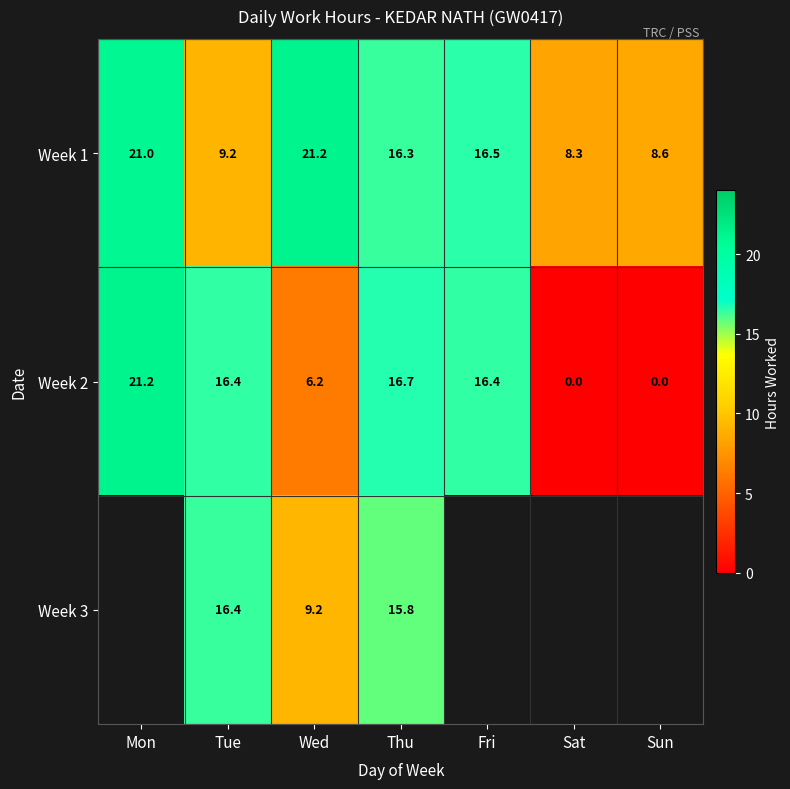

The Week 2 series shows 16.7 at Thu. True or false?

True